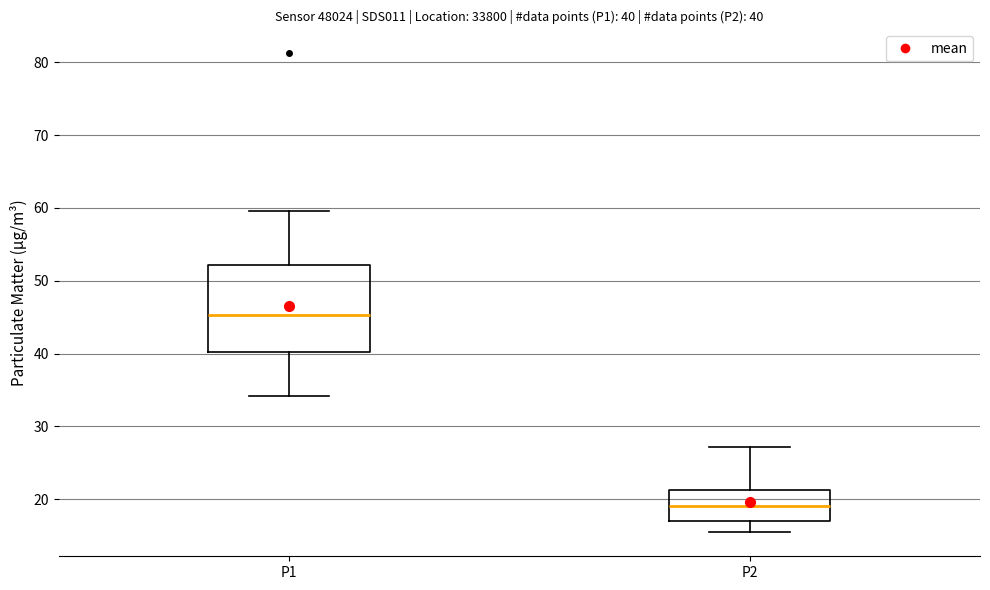

Which box is the tallest, from its lower edge to its upper edge?

P1